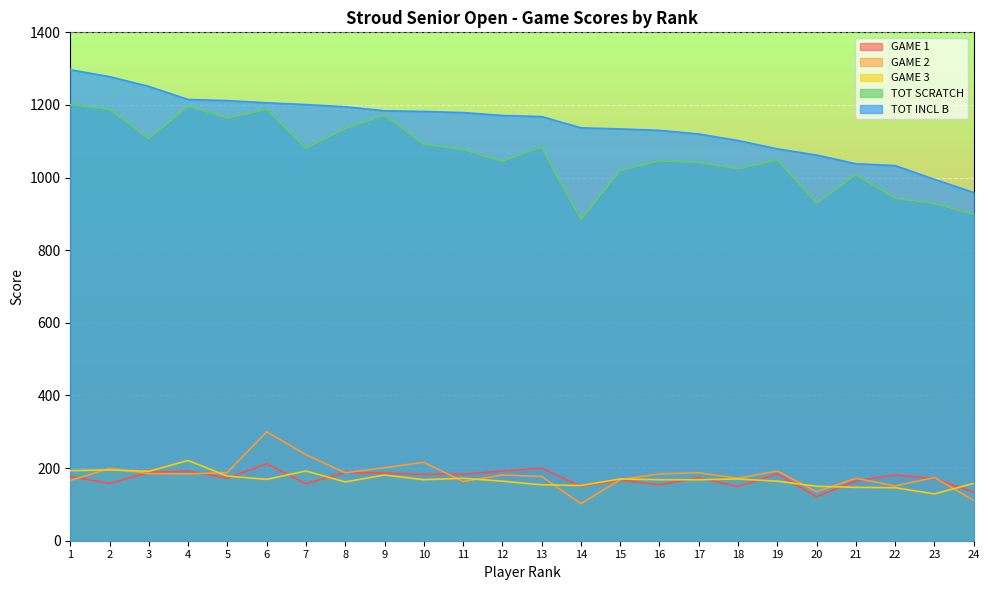

Rank the categories by GAME 3 value from highest to lowest.

4, 2, 1, 7, 3, 9, 5, 11, 15, 18, 6, 10, 16, 17, 12, 19, 8, 24, 13, 14, 20, 21, 22, 23